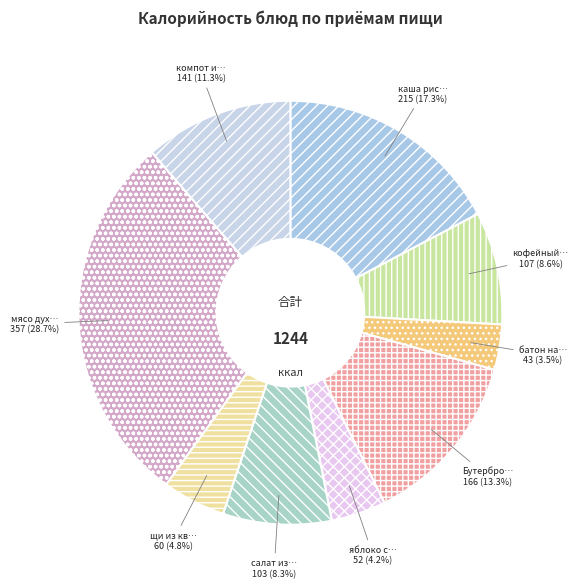

Is there any slice that represents more than half of the pie?

No